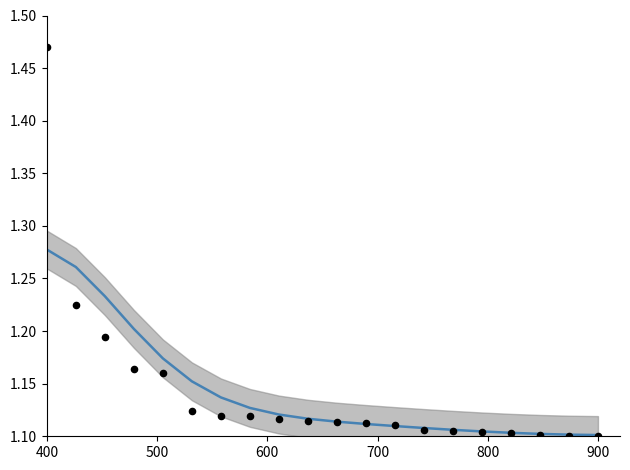

At how many categories does at least one series exceed 1?

20